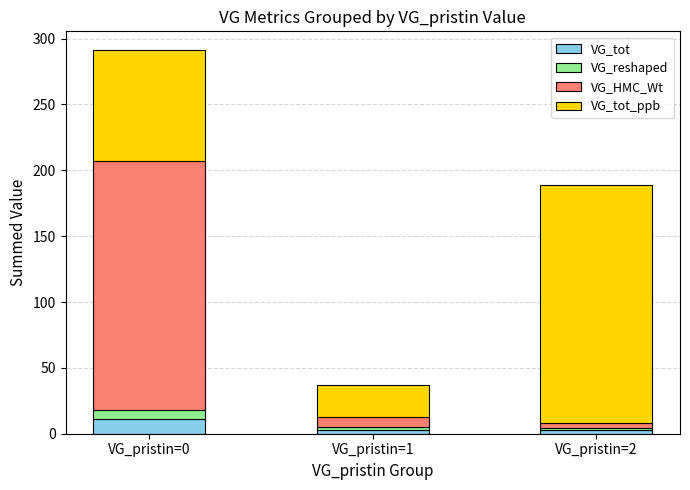

How many data points in VG_tot are above 3?

1